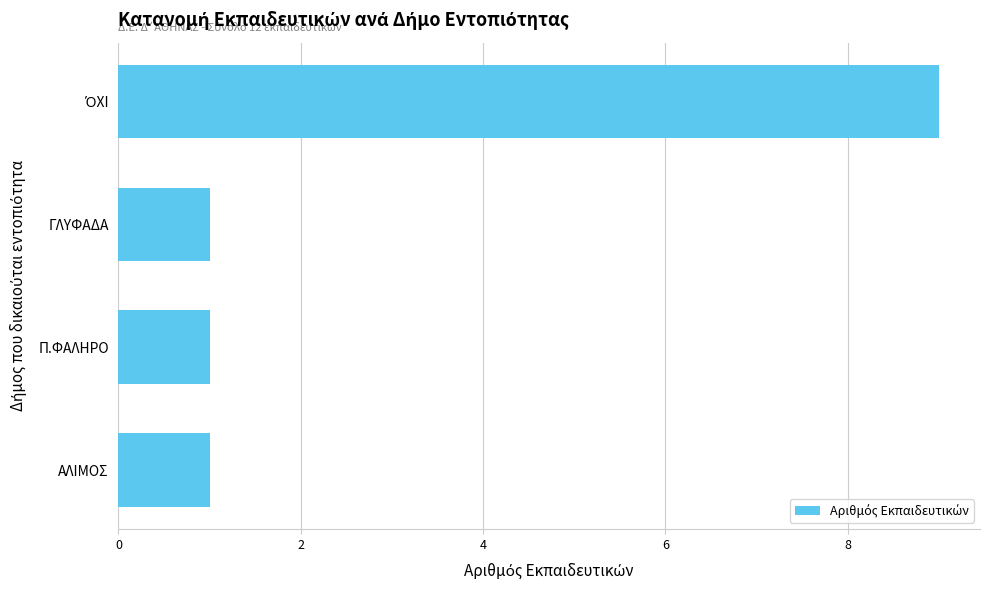

Reading bottom to top, transcribe all the data shown in this chart.

1	1	1	9